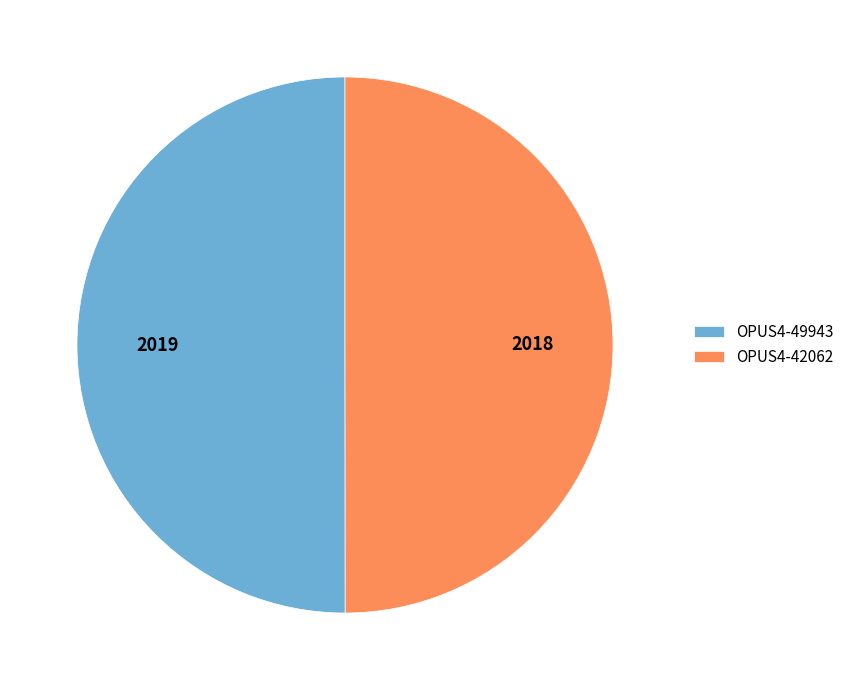

Do OPUS4-42062 and OPUS4-49943 together represent more than half of the pie?

Yes